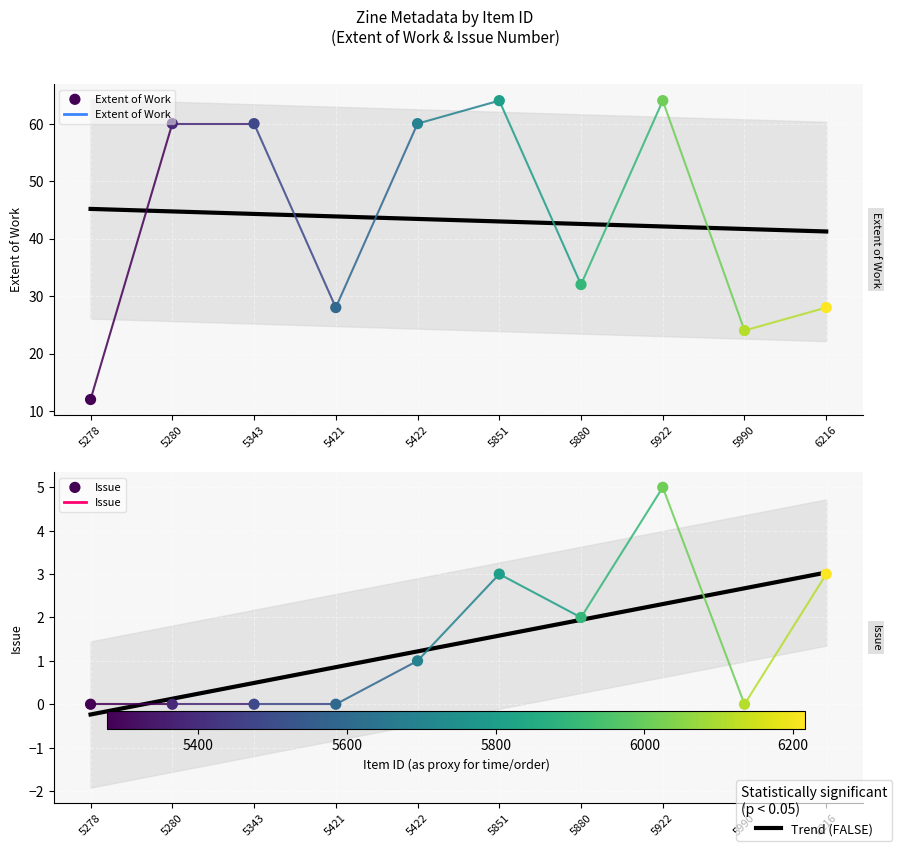

Which series reaches the maximum Y coordinate?

Extent of Work